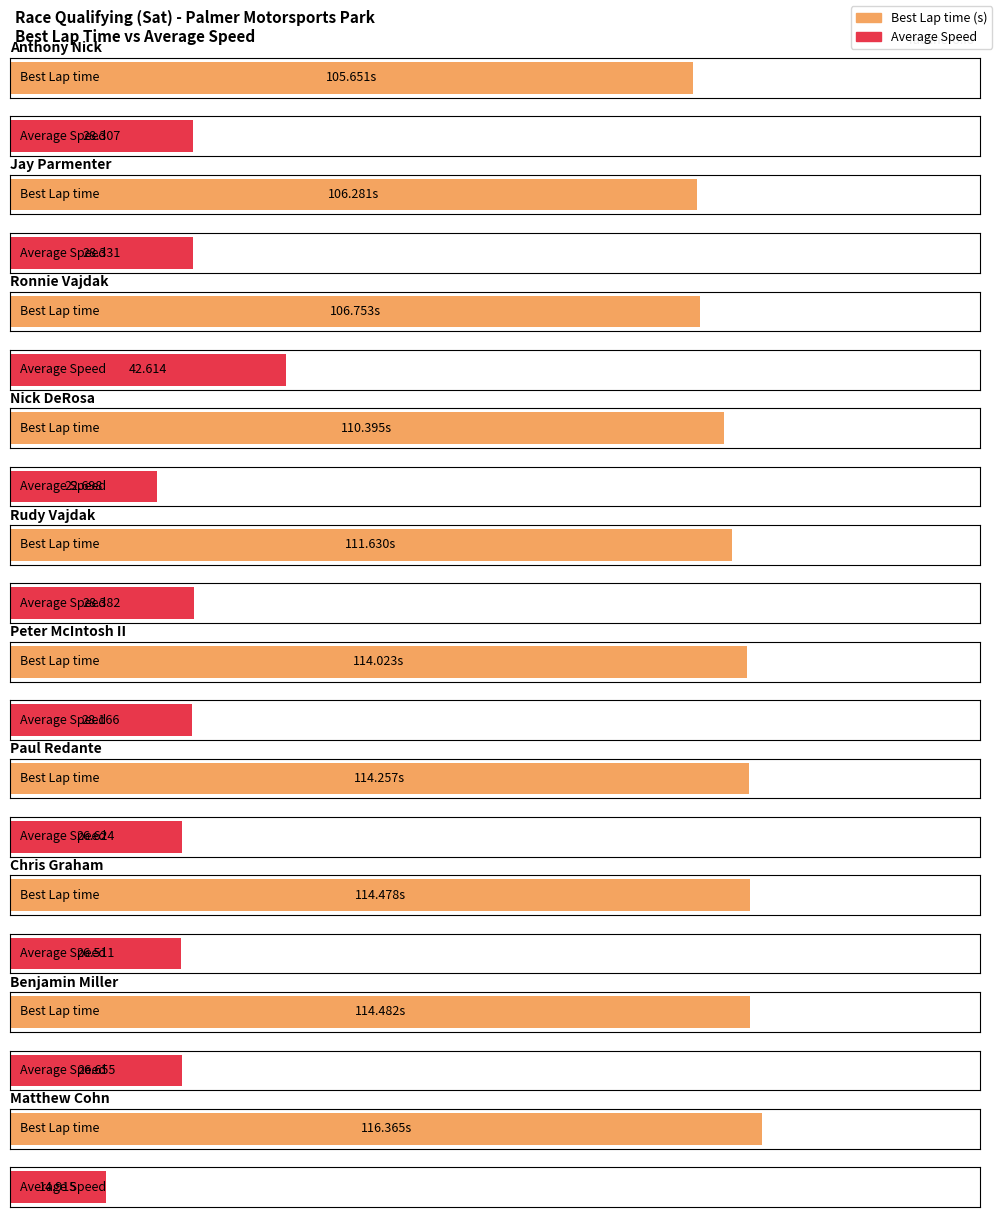

At which category is the sum across all series the highest?

Ronnie Vajdak